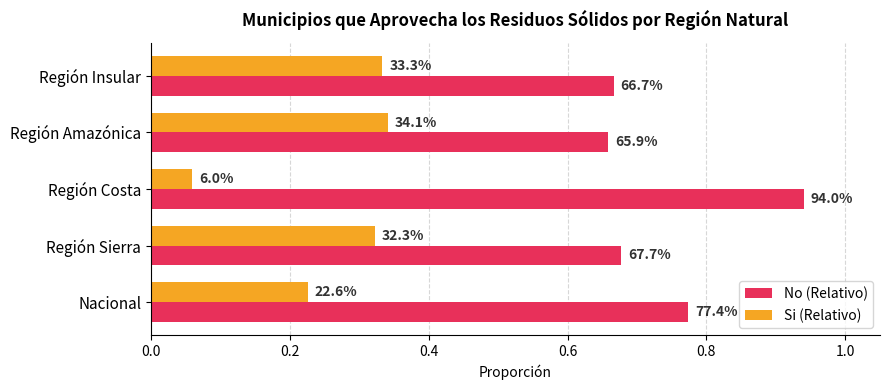

Reading left to right, what are all the values shown in this chart?

No (Relativo): 0.8	0.7	0.9	0.7	0.7
Si (Relativo): 0.2	0.3	0.1	0.3	0.3